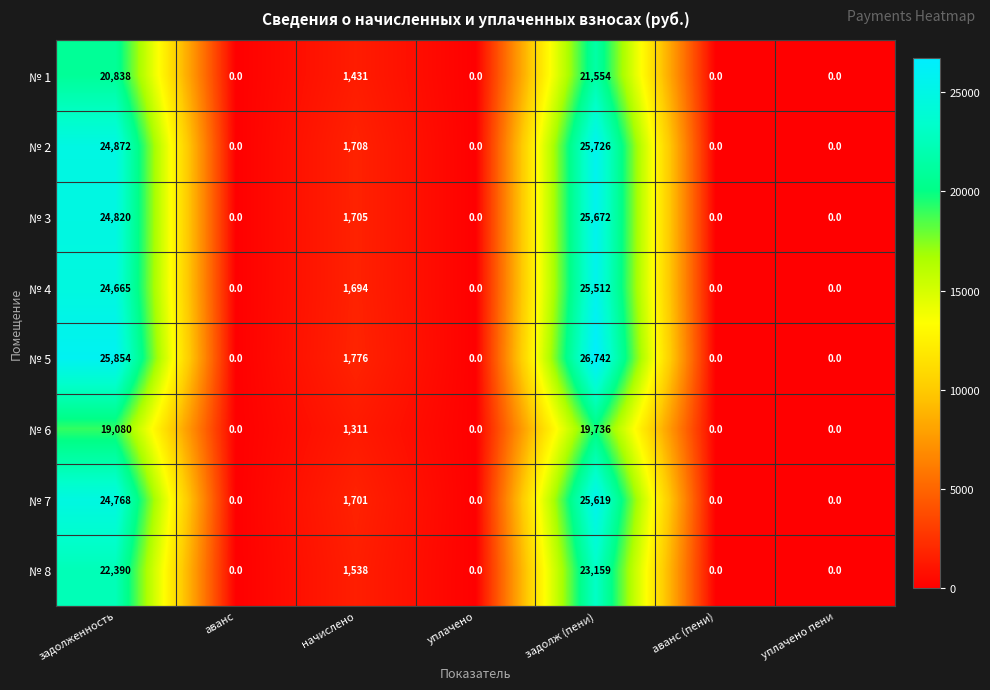

True or false: № 2 has a value of 9733 at аванс (пени).

False